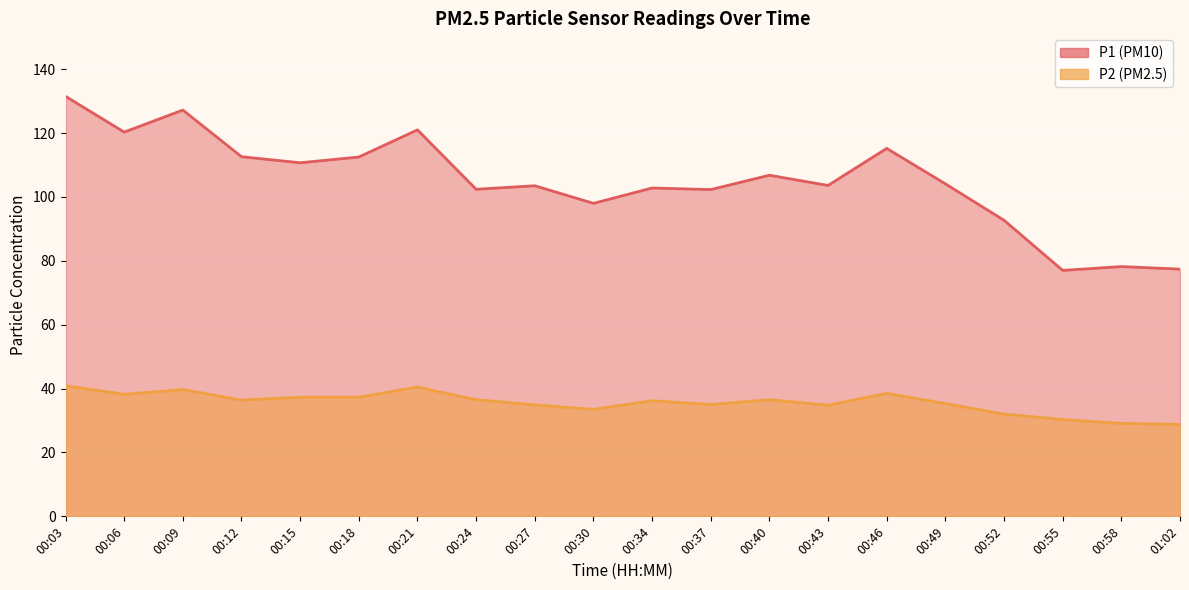

Is the value of P2 at 00:40 greater than the value of P1 at 00:46?

No